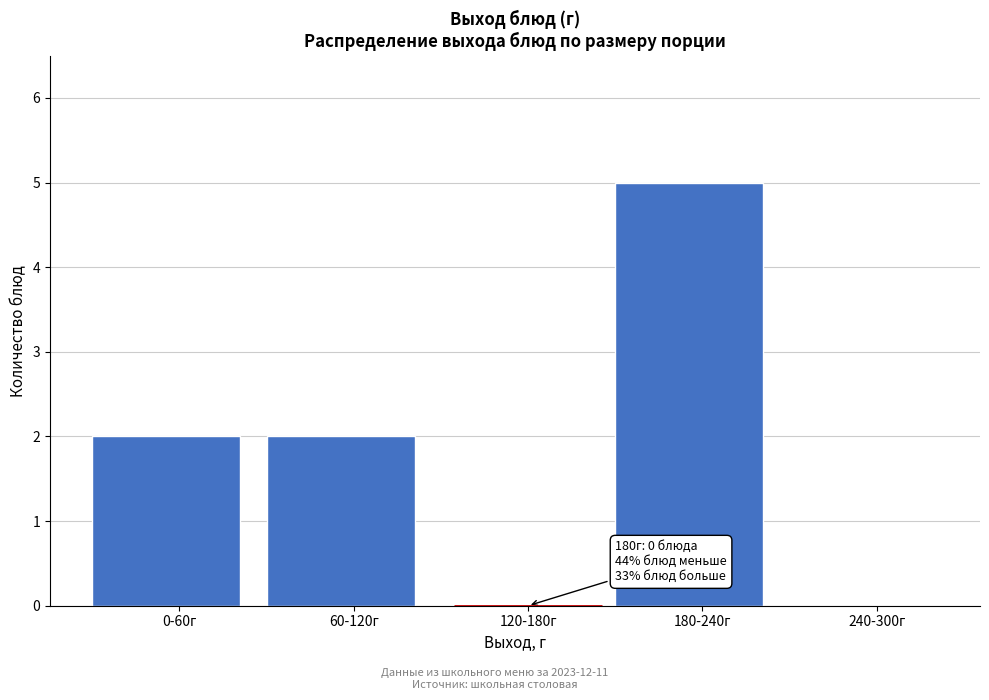

Reading left to right, extract all data points from this chart.

0-60г=2	60-120г=2	120-180г=0	180-240г=5	240-300г=0